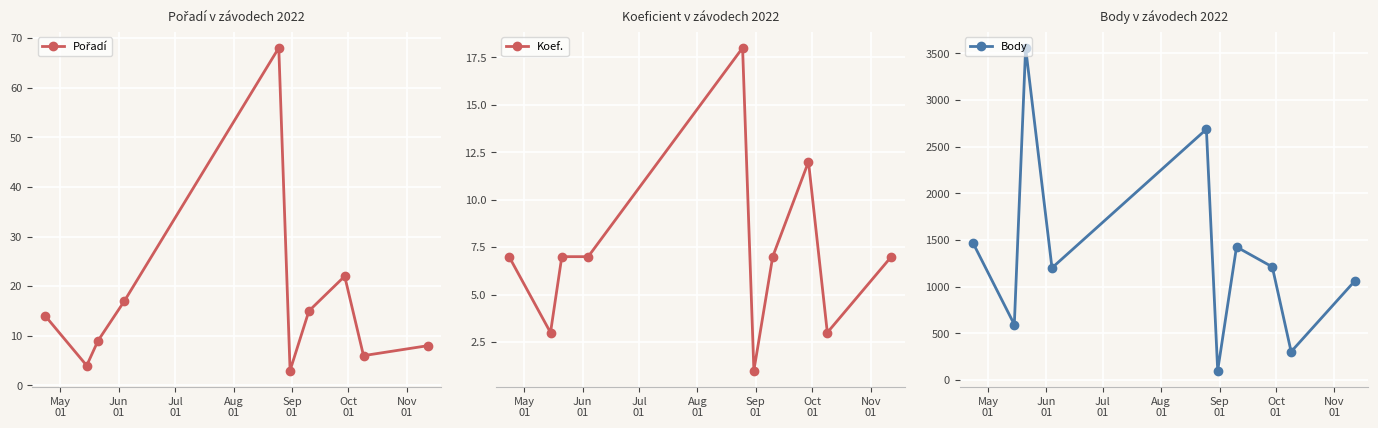

Reading left to right, extract all data points from this chart.

Pořadí: 14	4	9	17	68	3	15	22	6	8
Koef.: 7	3	7	7	18	1	7	12	3	7
Body: 1471	594	3559	1201	2687	101	1426	1212	303	1065